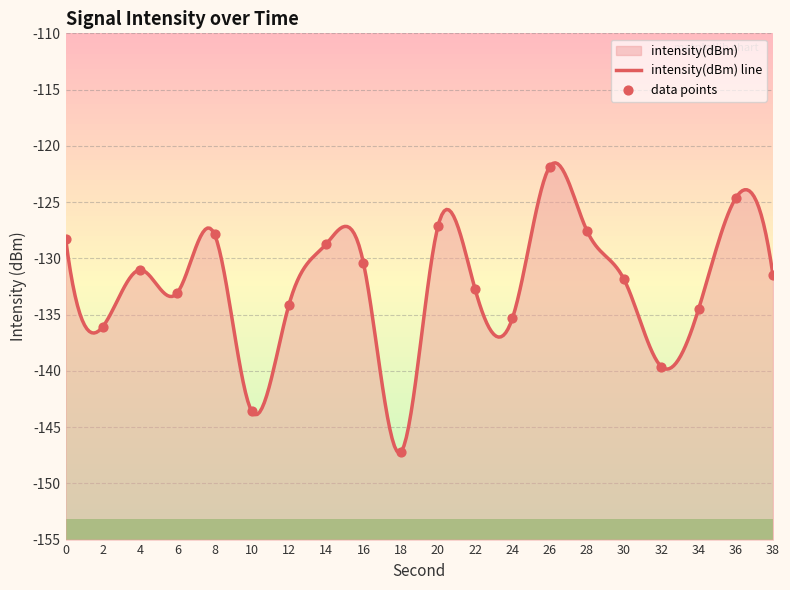

What is the change in value from 2 to 38?

+4.5